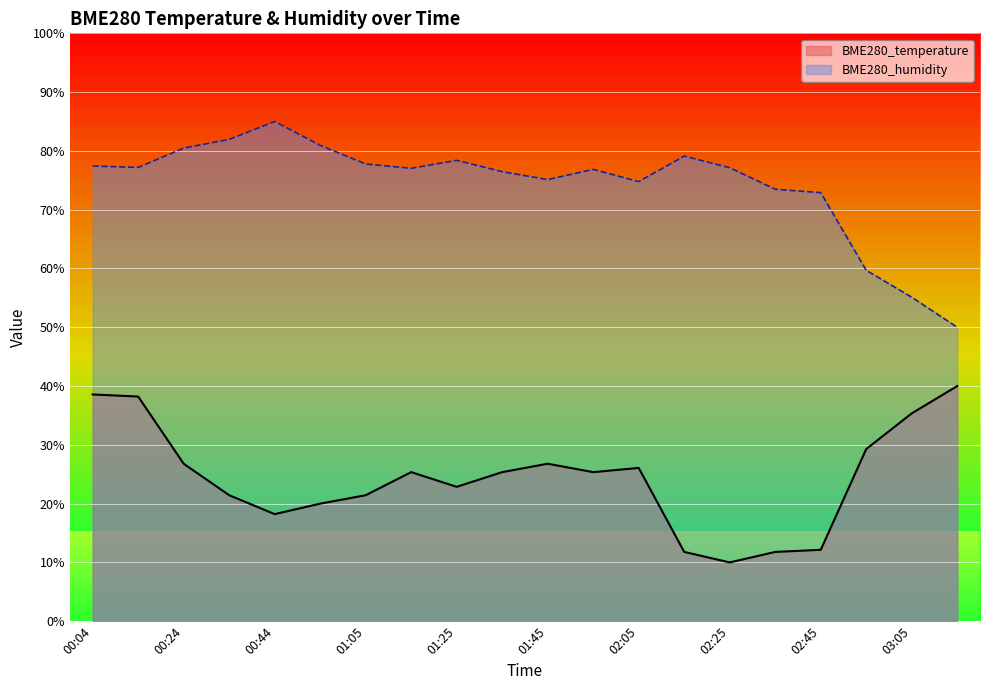

Which series has the largest range (max minus min)?

BME280_humidity